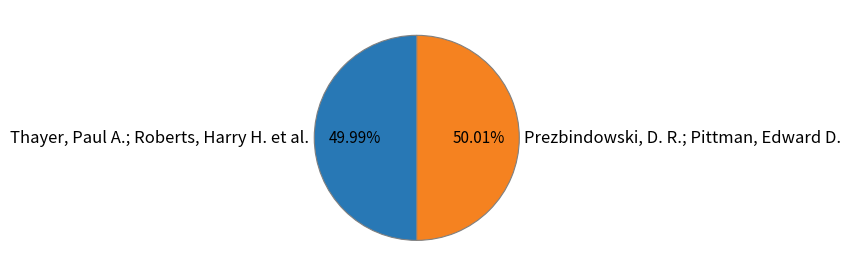

To the nearest percent, what is the average slice percentage?

50%